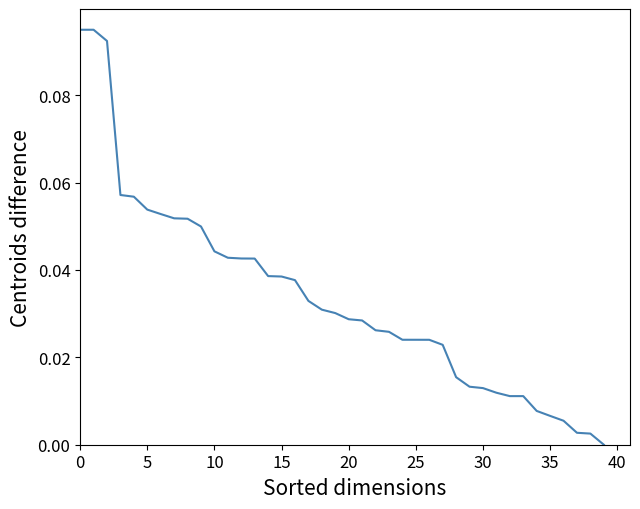

Reading left to right, list all the values displayed in this chart.

0.1	0.1	0.1	0.1	0.1	0.1	0.1	0.1	0.1	0.0	0.0	0.0	0.0	0.0	0.0	0.0	0.0	0.0	0.0	0.0	0.0	0.0	0.0	0.0	0.0	0.0	0.0	0.0	0.0	0.0	0.0	0.0	0.0	0.0	0.0	0.0	0.0	0.0	0.0	0.0